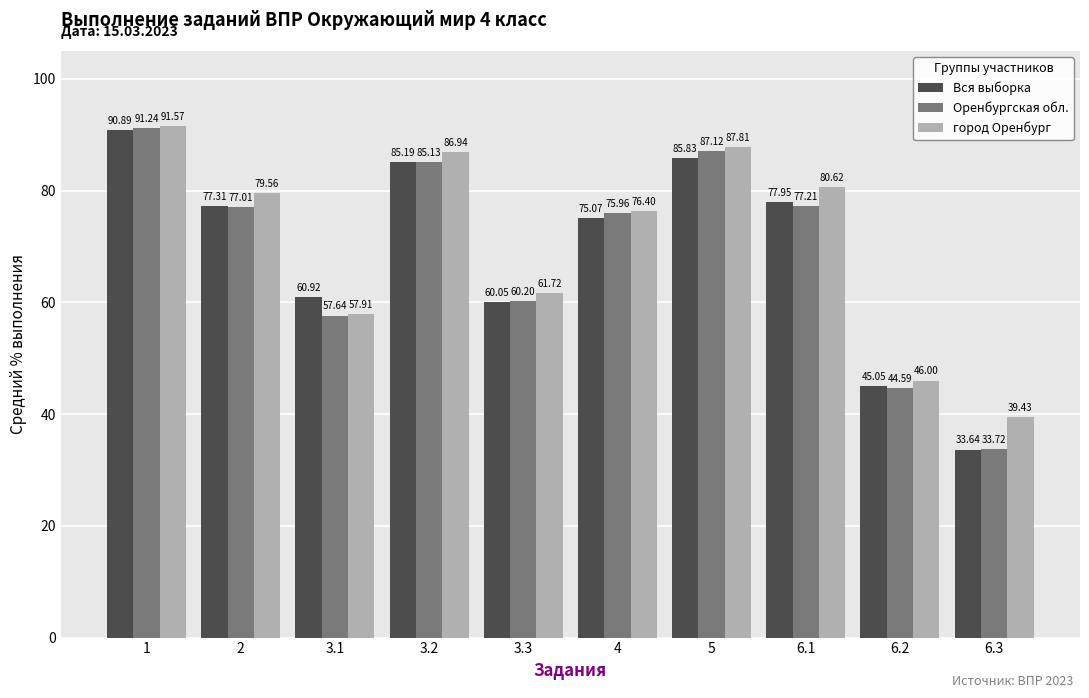

What is the total value across all series at 5?

260.8